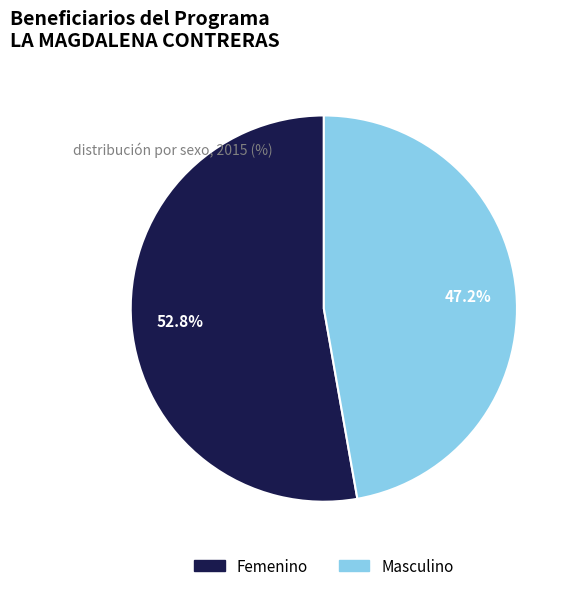

What is the total percentage of Masculino and Femenino?

100.0%